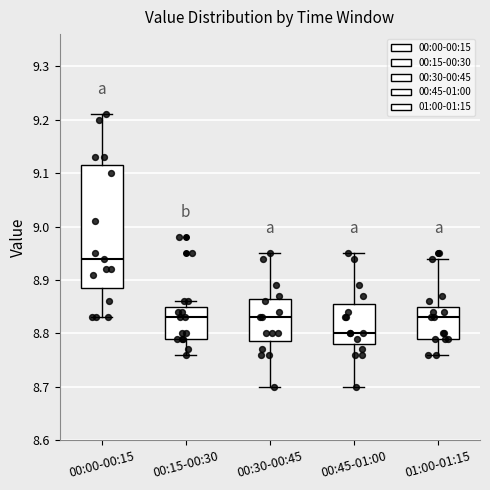

Reading left to right, read every box against the y-axis: the position of its median line, the range the box covers, and the ends of its whiskers. The values are not printed on the chart, so give them approximately, as read against the axis.

00:00-00:15: median 8.94, box 8.89 to 9.12, whiskers 8.83 to 9.21
00:15-00:30: median 8.83, box 8.79 to 8.85, whiskers 8.76 to 8.86
00:30-00:45: median 8.83, box 8.79 to 8.87, whiskers 8.70 to 8.95
00:45-01:00: median 8.80, box 8.78 to 8.86, whiskers 8.70 to 8.95
01:00-01:15: median 8.83, box 8.79 to 8.85, whiskers 8.76 to 8.94